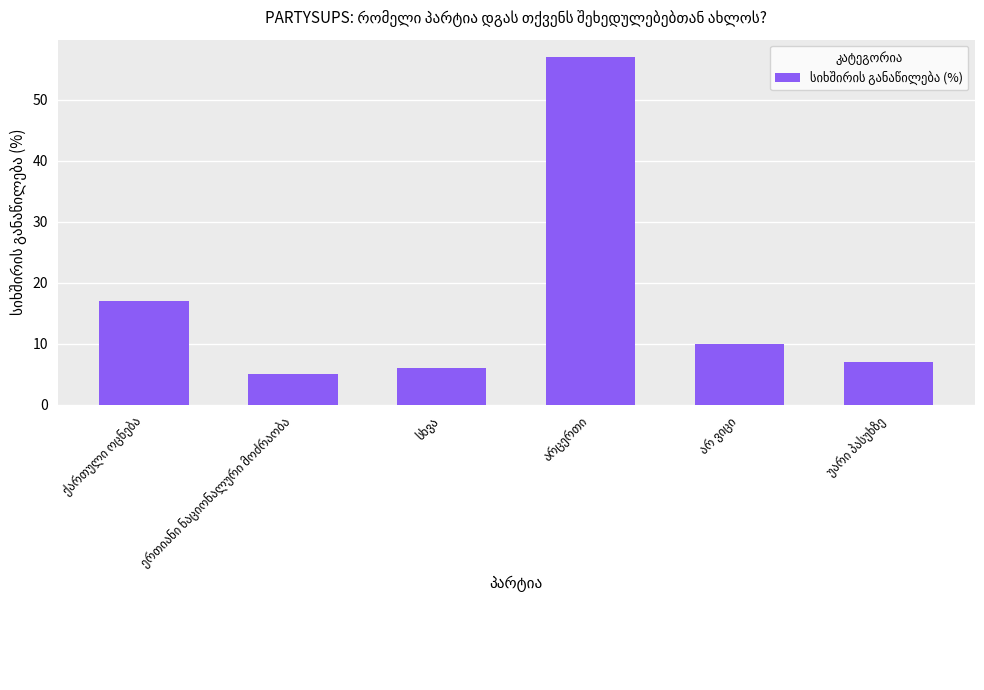

What is the difference between the maximum and second lowest values?

51